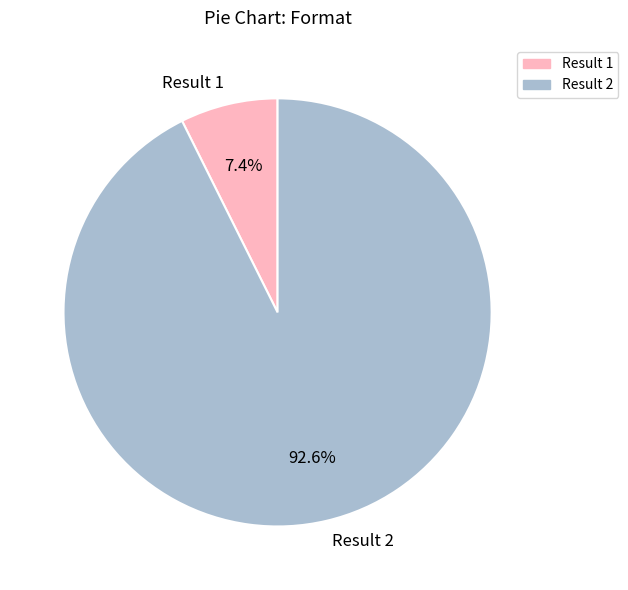

What percentage do Result 1 and Result 2 together represent?

100.0%